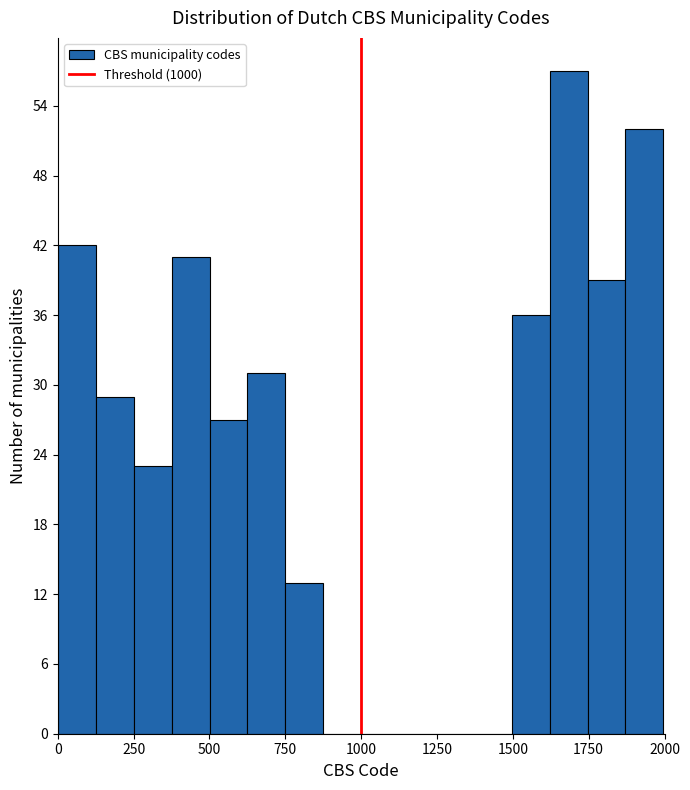

Around what value on the x-axis is the tallest bar? Give the approximate position of its centre, as read against the axis.

1700